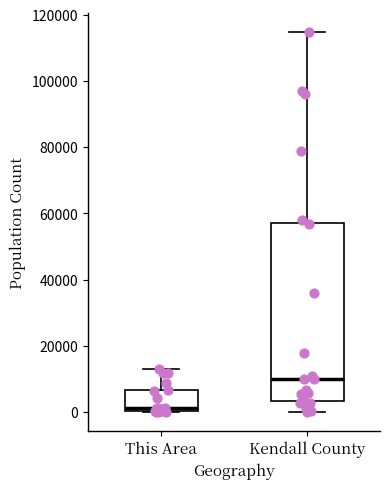

Where does the lower whisker of the box for Kendall County end on the y-axis? The values are not printed on the chart, so give them approximately, as read against the axis.

0